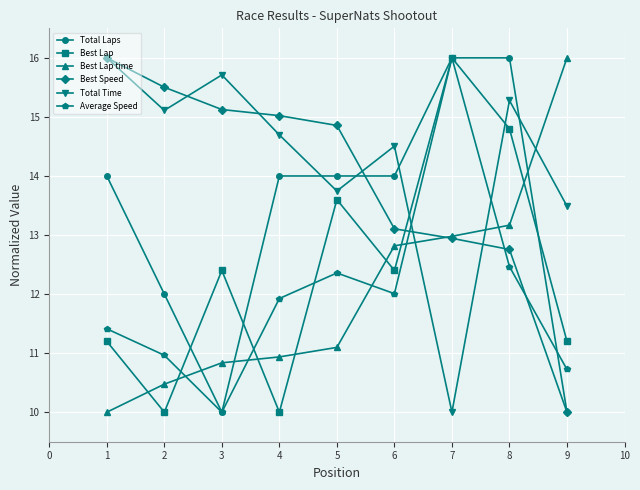

Which series has the largest total across all categories?

Total Time